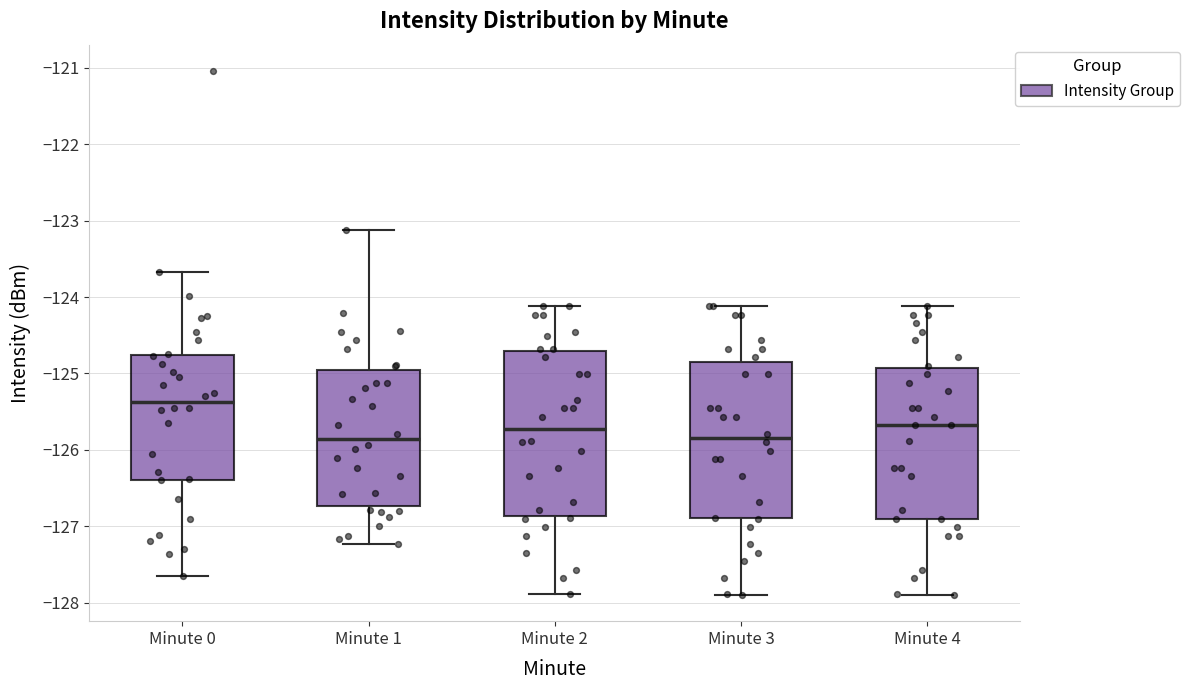

Reading left to right, read every box against the y-axis: the position of its median line, the range the box covers, and the ends of its whiskers. The values are not printed on the chart, so give them approximately, as read against the axis.

Minute 0: median -125.4, box -126.4 to -124.8, whiskers -127.6 to -123.7
Minute 1: median -125.9, box -126.7 to -125.0, whiskers -127.2 to -123.1
Minute 2: median -125.7, box -126.9 to -124.7, whiskers -127.9 to -124.1
Minute 3: median -125.8, box -126.9 to -124.8, whiskers -127.9 to -124.1
Minute 4: median -125.7, box -126.9 to -124.9, whiskers -127.9 to -124.1